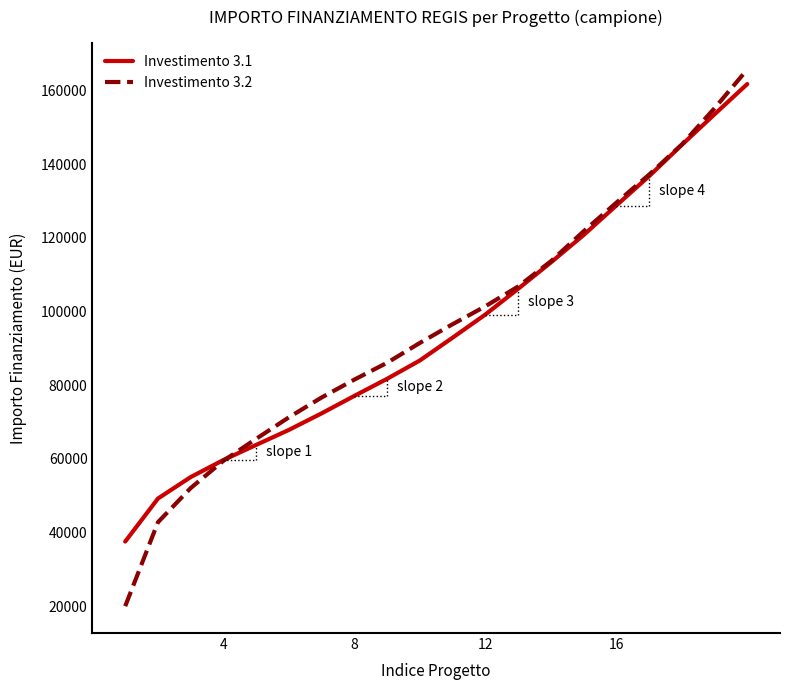

Which series has the widest spread of values?

Investimento 3.2